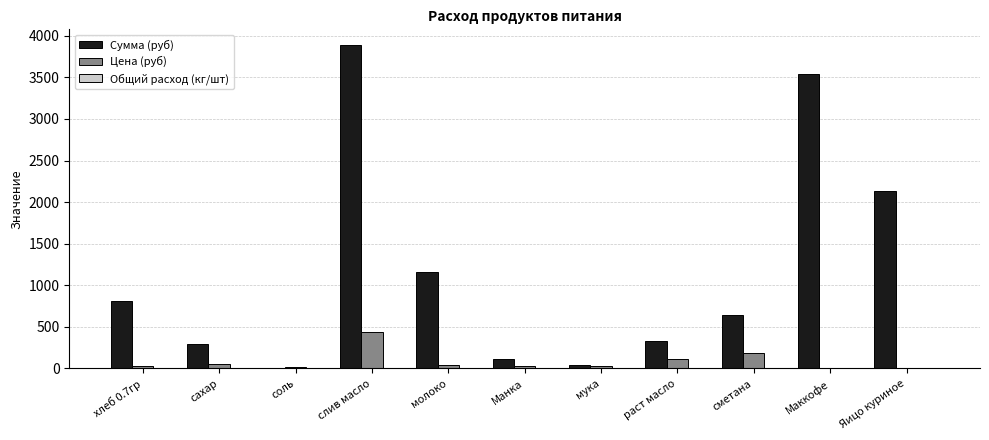

Which label corresponds to the largest value in the chart?

слив масло